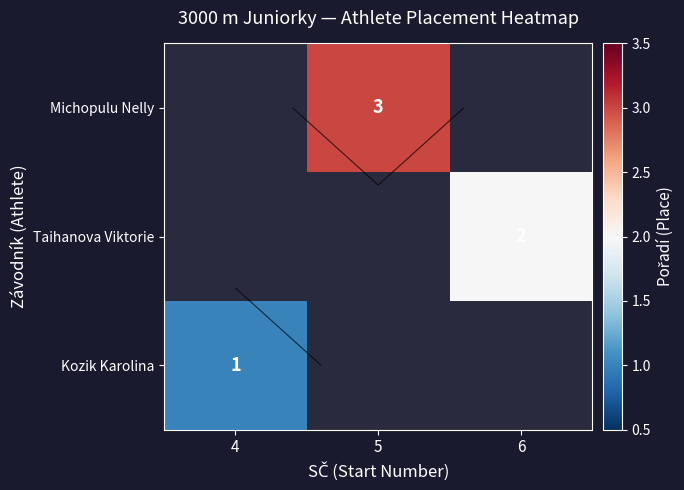

What is the maximum value shown in the chart?

3.0